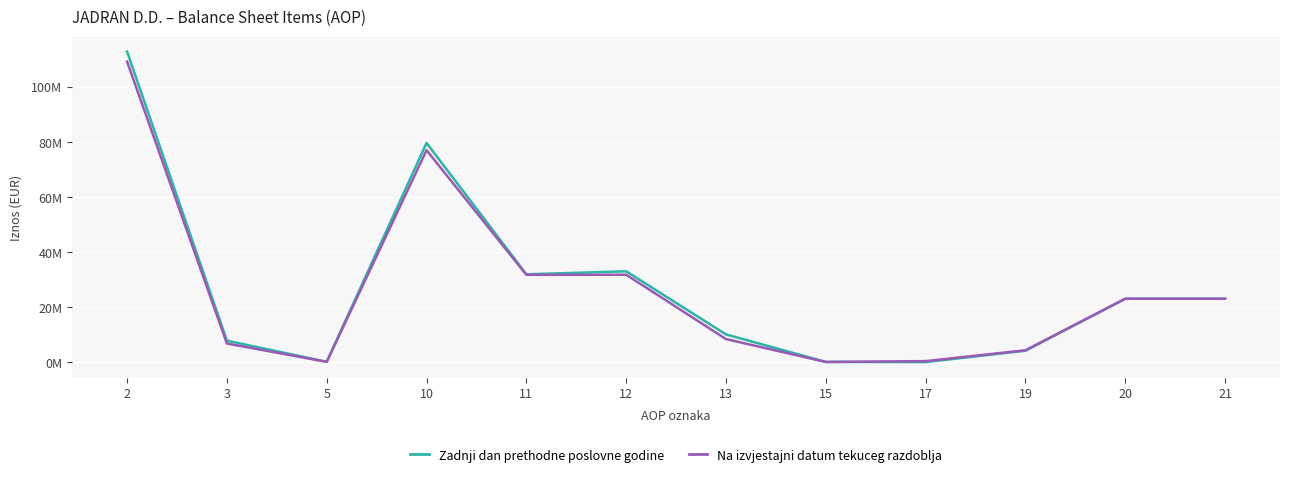

Reading right to left, transcribe all the data shown in this chart.

Zadnji dan prethodne poslovne godine: 21=23071510	20=23071510	19=4212101	17=98835	15=167179	13=10130421	12=33022966	11=31927534	10=79559036	5=207363	3=7865868	2=112696965
Na izvjestajni datum tekuceg razdoblja: 21=23071510	20=23071510	19=4391968	17=450617	15=140415	13=8439652	12=31770983	11=31739392	10=76933027	5=181323	3=6831639	2=109066804